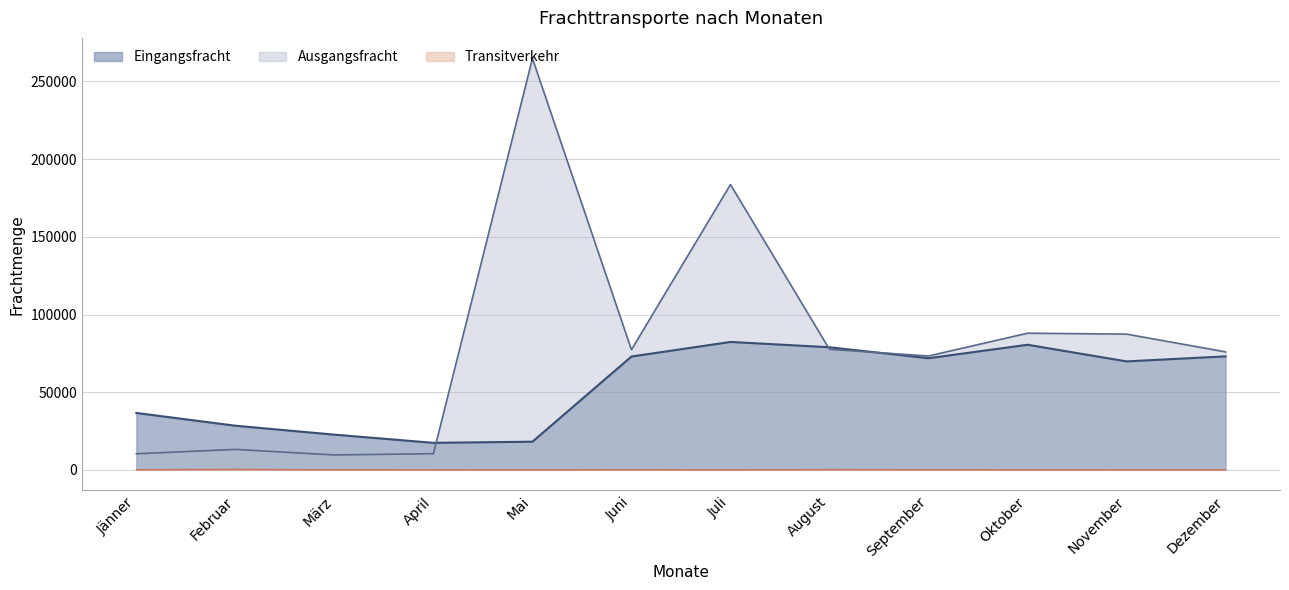

Which series has the widest spread of values?

Ausgangsfracht